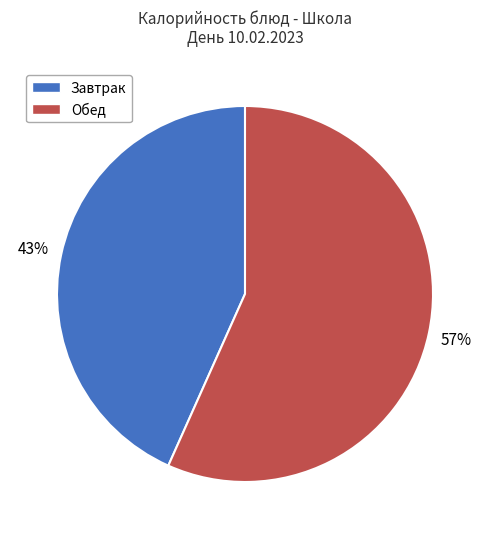

Is there any slice that represents more than half of the pie?

Yes